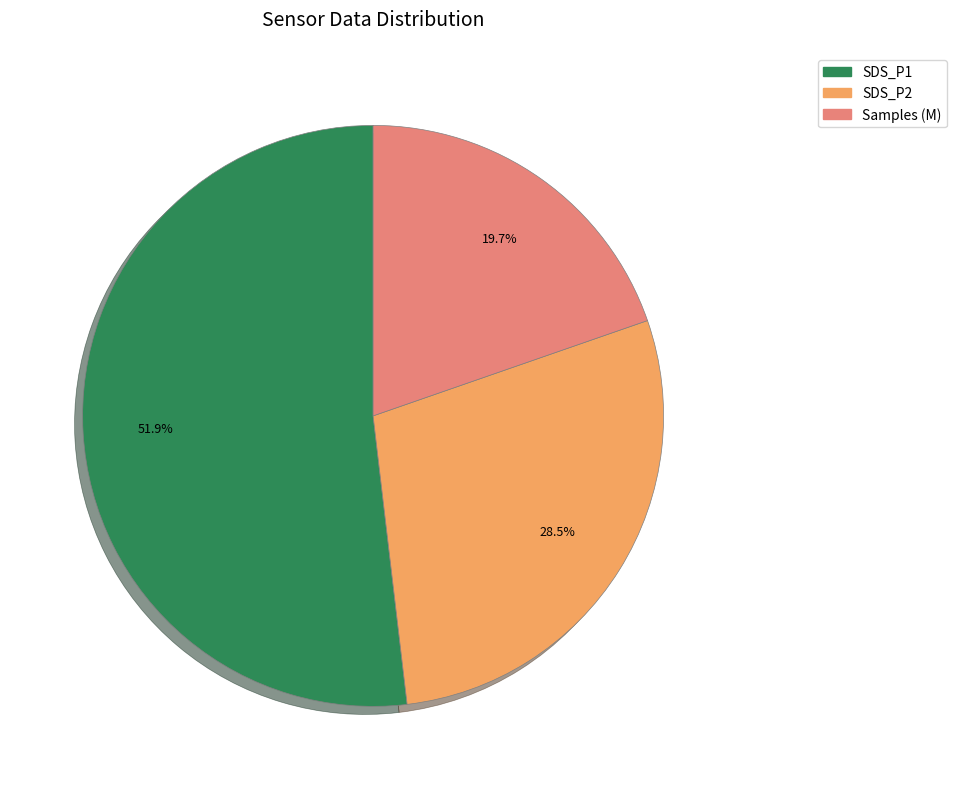

Which slice represents more than half of the pie?

SDS_P1